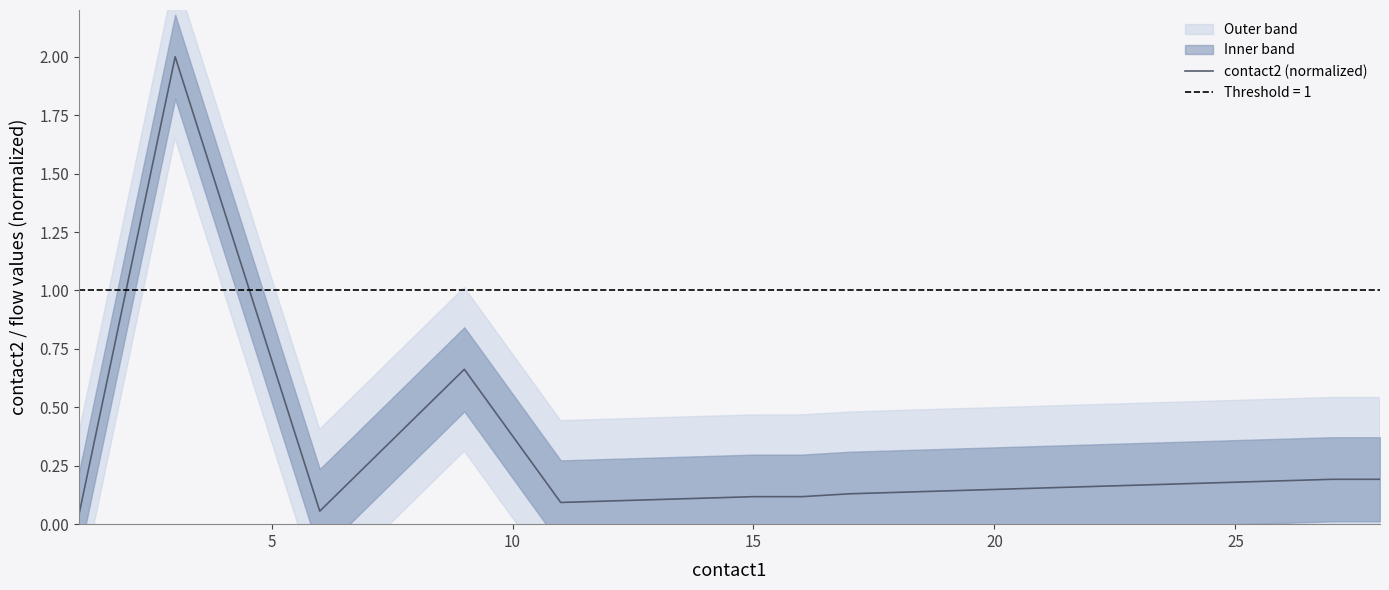

What is the maximum value for contact2 (normalized)?

2.0